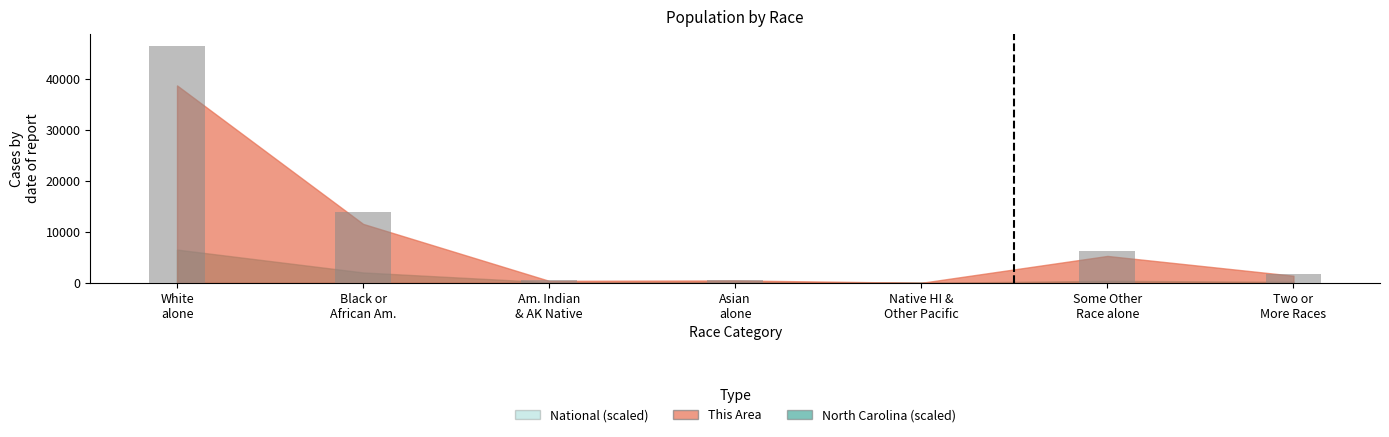

At which label is the value closest to 23224?

Black or
African Am.